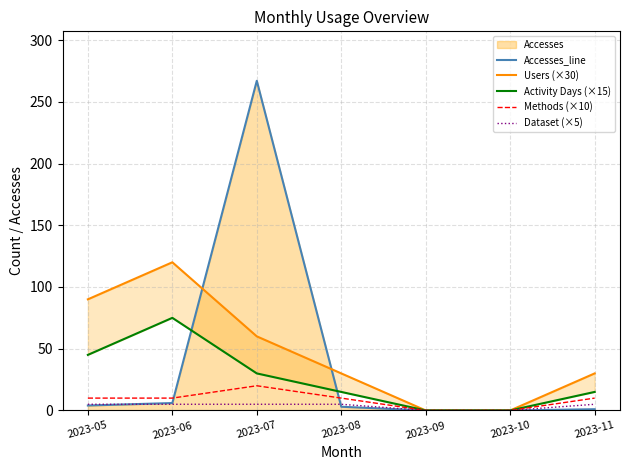

At 2023-07, list the series in order from smallest to largest.

Dataset (×5), Methods (×10), Activity Days (×15), Users (×30), Accesses_line